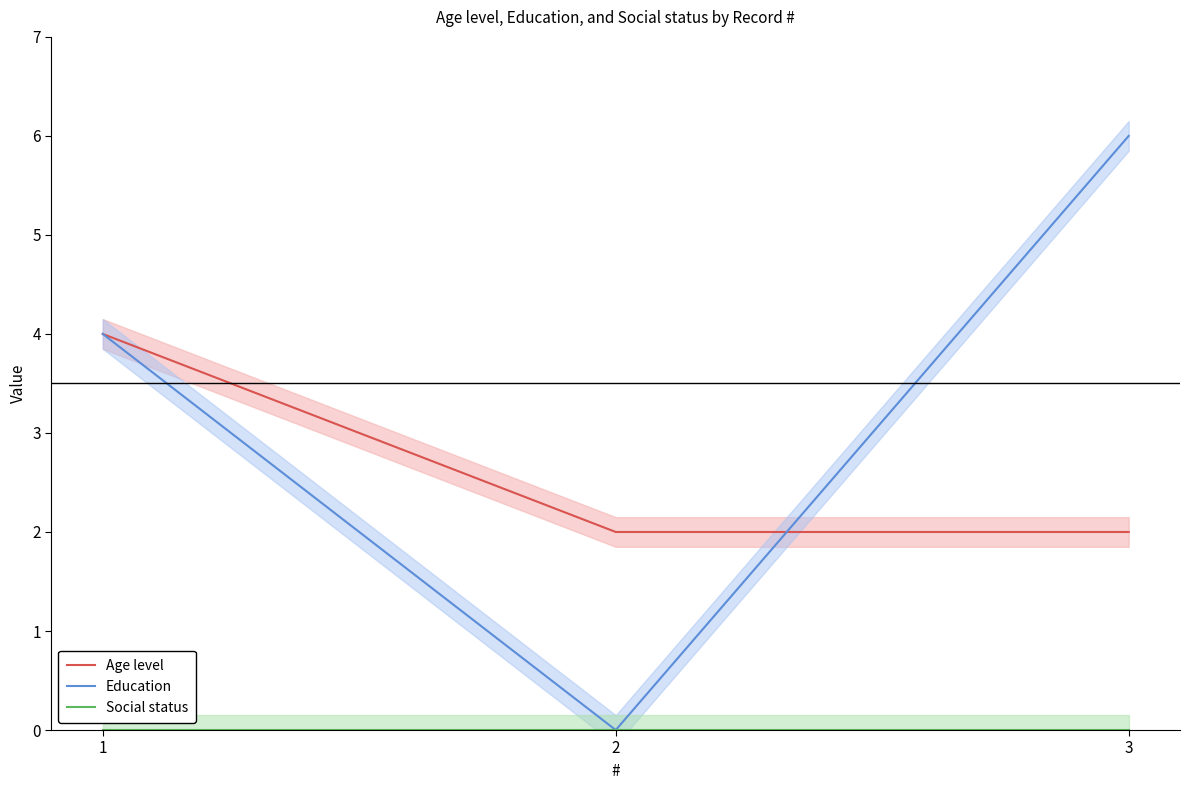

The value of Age level at 3 is 0. True or false?

False